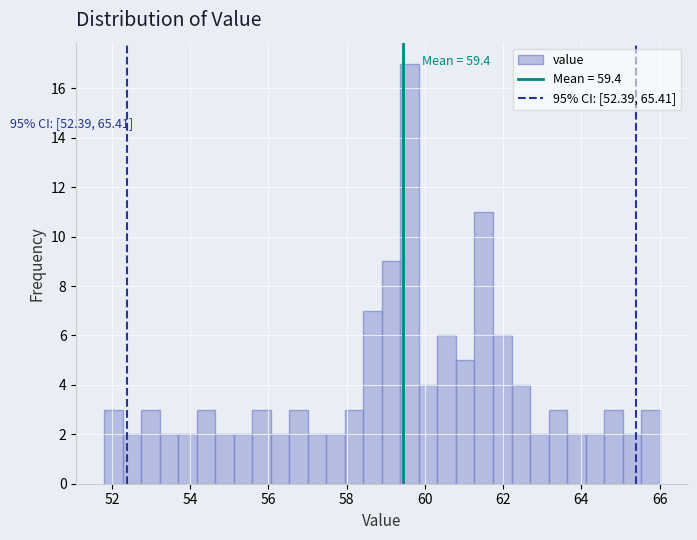

Read against the x-axis, roughly where is the centre of the tallest bar?

59.6